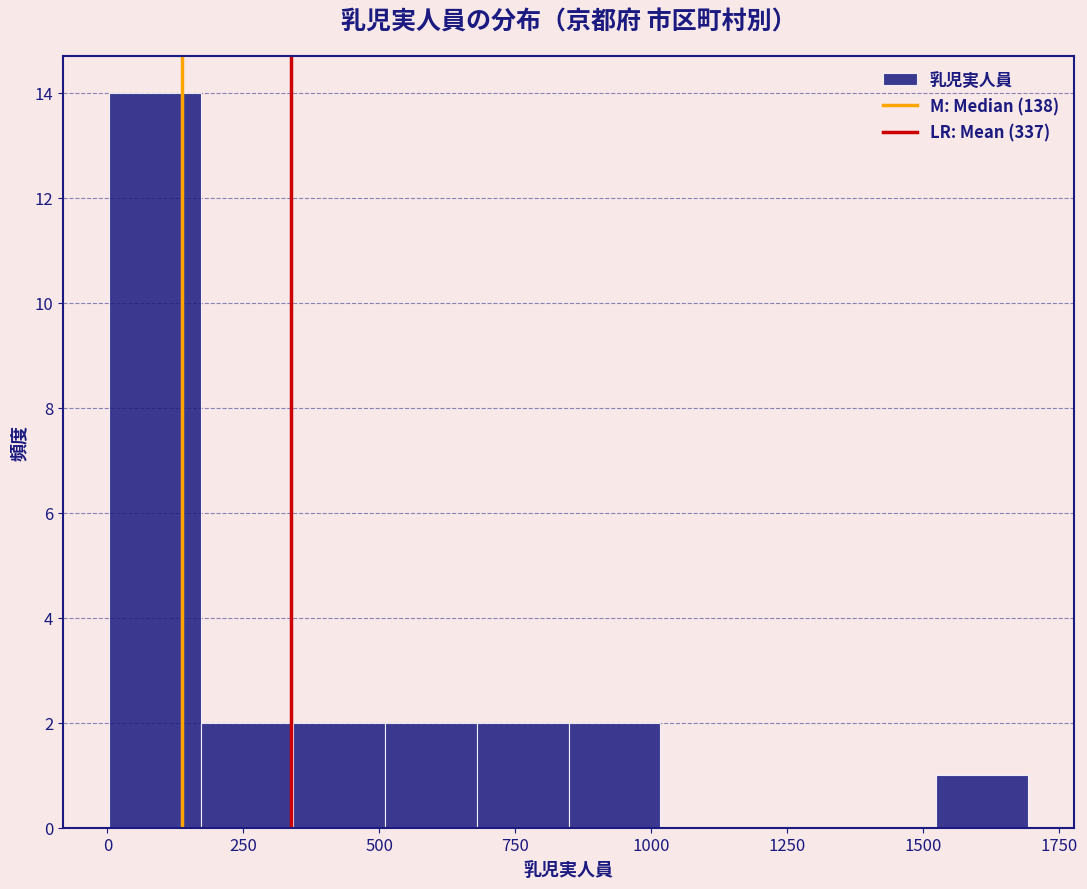

Around what value on the x-axis is the tallest bar? Give the approximate position of its centre, as read against the axis.

100